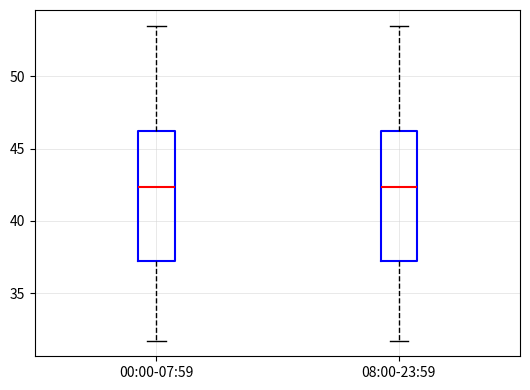

Reading left to right, read every box against the y-axis: the position of its median line, the range the box covers, and the ends of its whiskers. The values are not printed on the chart, so give them approximately, as read against the axis.

00:00-07:59: median 42.5, box 37.0 to 46.0, whiskers 31.5 to 53.5
08:00-23:59: median 42.5, box 37.0 to 46.0, whiskers 31.5 to 53.5